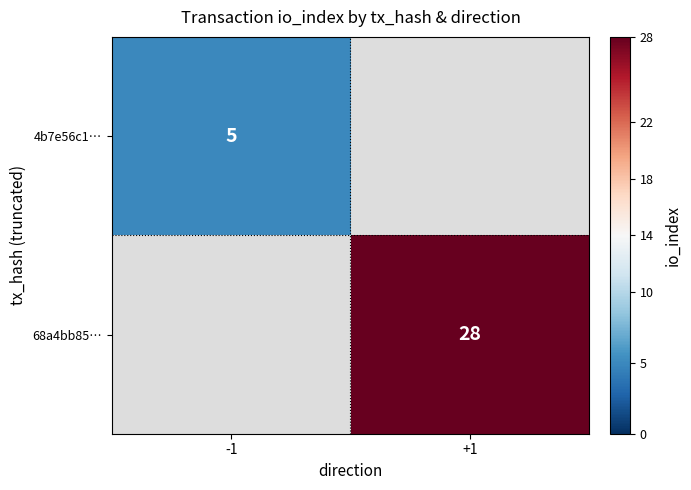

Which label corresponds to the largest value in the chart?

+1